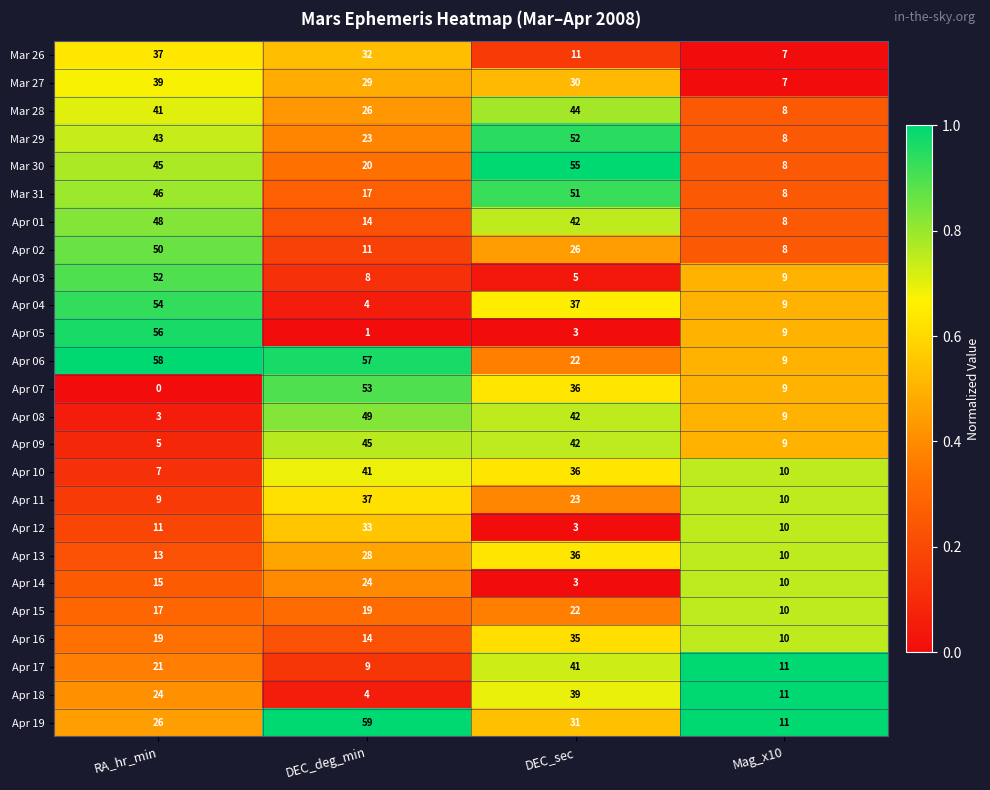

What is the difference between the second highest and minimum values in the Apr 18 series?

20